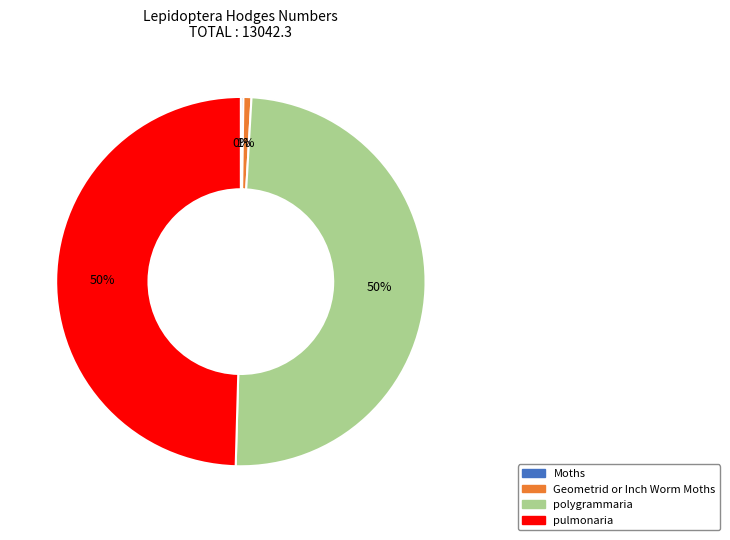

The pulmonaria slice represents 50% of the pie. True or false?

True